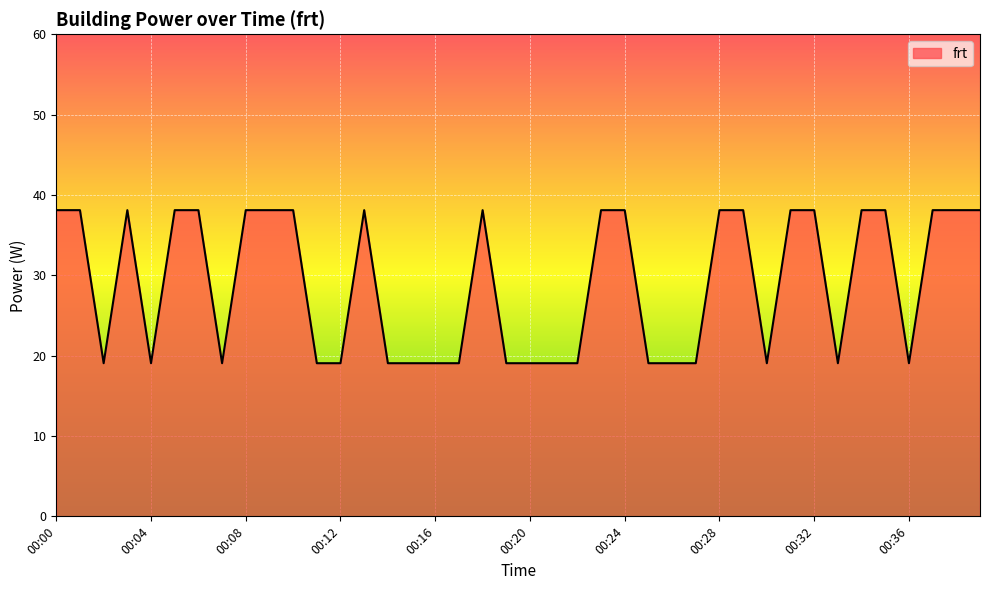

What is the smallest value displayed?

19.1